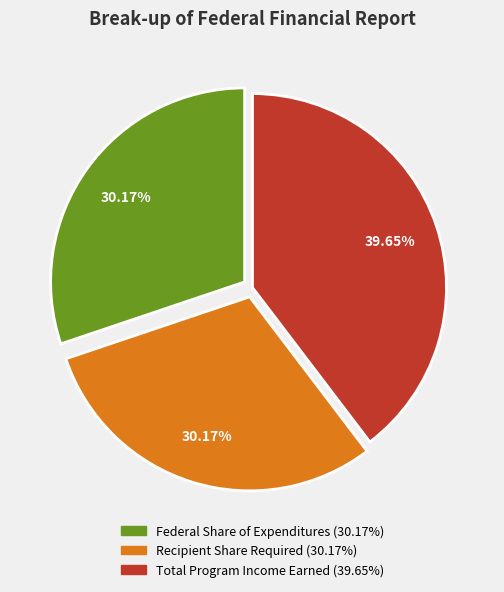

Is it true that Total Program Income Earned is 40% of the pie?

True